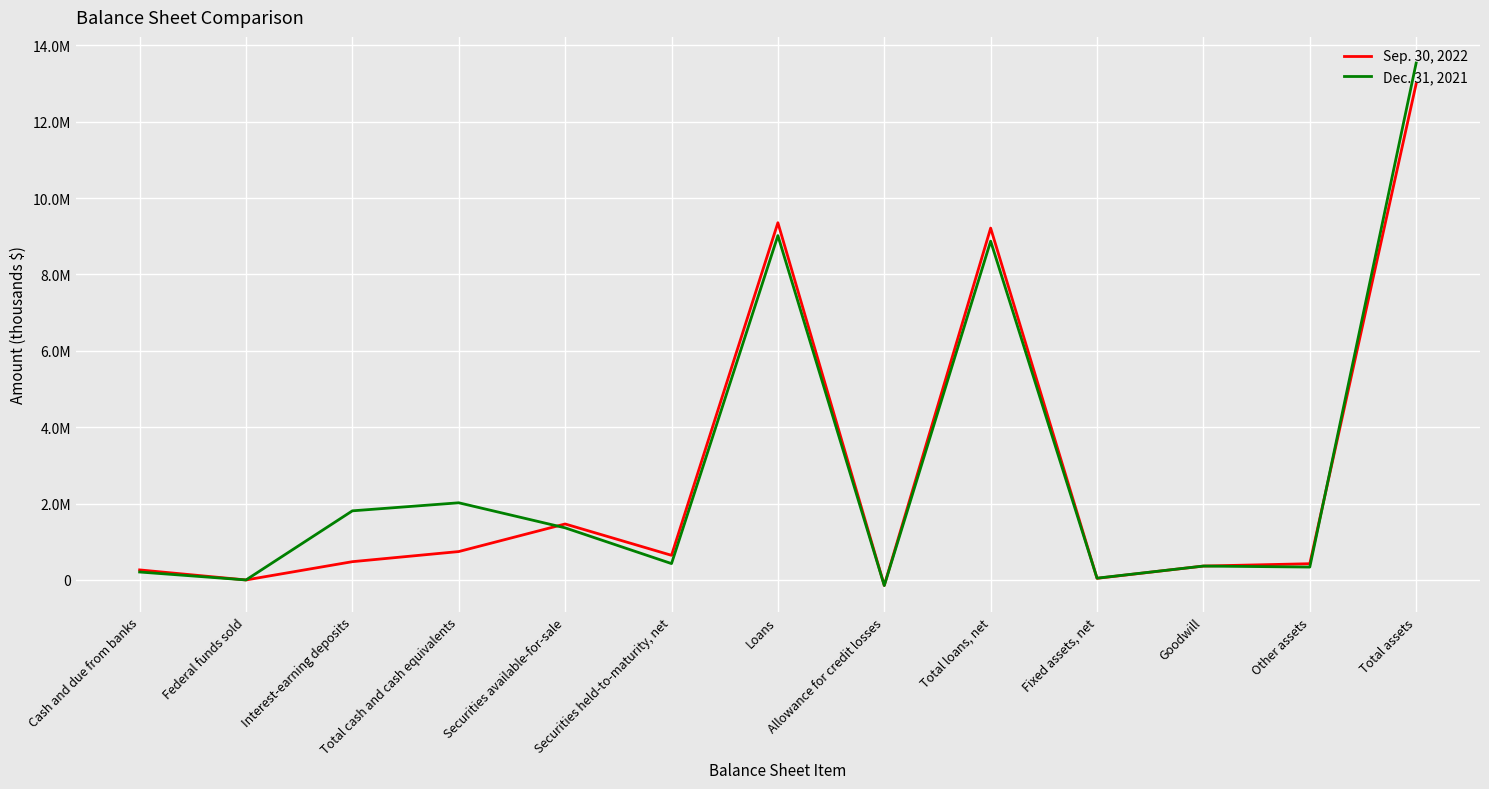

What is the label of the 12th point from the left?

Other assets